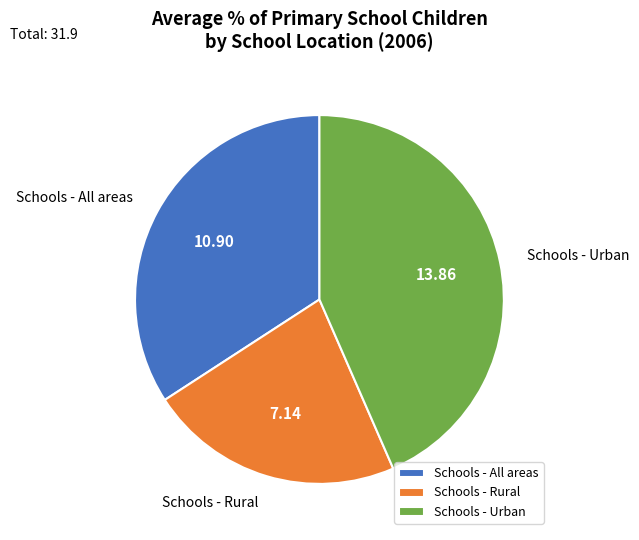

Rank the categories by value from highest to lowest.

Schools - Urban, Schools - All areas, Schools - Rural